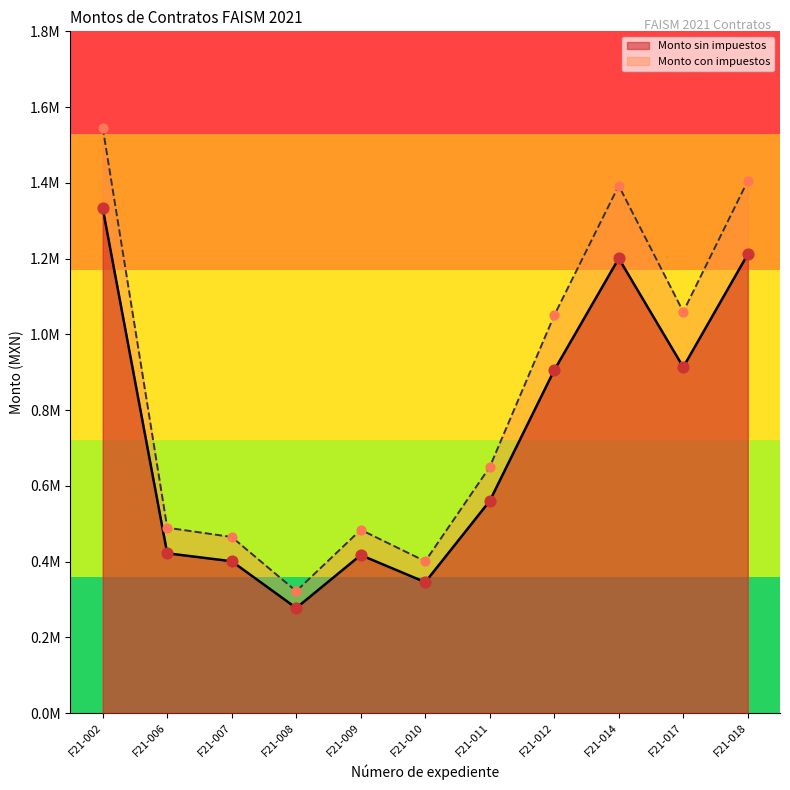

Which series contains the highest Y value?

Monto con impuestos